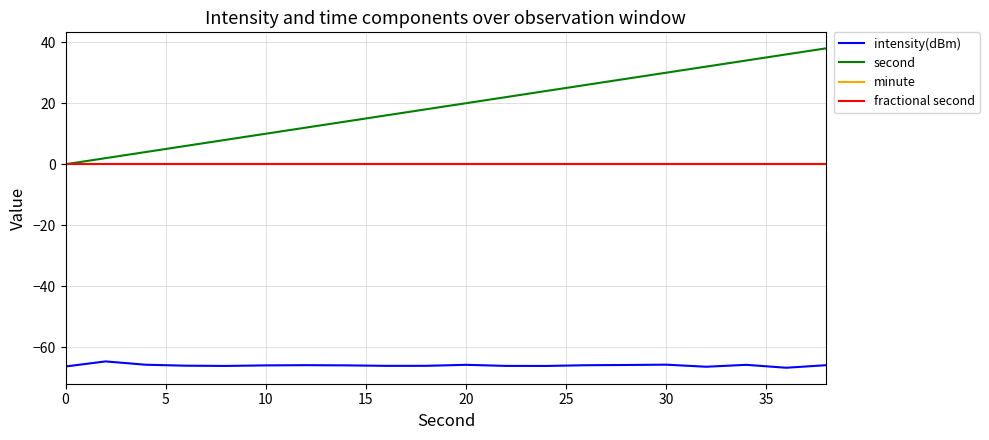

Reading left to right, extract all data points from this chart.

intensity(dBm): -66.3	-64.6	-65.7	-66.0	-66.1	-65.9	-65.9	-65.9	-66.1	-66.1	-65.7	-66.1	-66.1	-65.9	-65.8	-65.7	-66.4	-65.7	-66.7	-65.9
second: 0.0	2.0	4.0	6.0	8.0	10.0	12.0	14.0	16.0	18.0	20.0	22.0	24.0	26.0	28.0	30.0	32.0	34.0	36.0	38.0
minute: 0.0	0.0	0.0	0.0	0.0	0.0	0.0	0.0	0.0	0.0	0.0	0.0	0.0	0.0	0.0	0.0	0.0	0.0	0.0	0.0
fractional second: 0.0	0.0	0.0	0.0	0.0	0.0	0.0	0.0	0.0	0.0	0.0	0.0	0.0	0.0	0.0	0.0	0.0	0.0	0.0	0.0